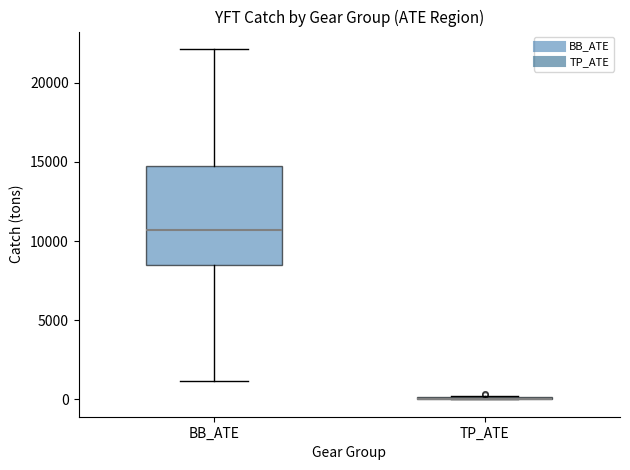

Reading left to right, read every box against the y-axis: the position of its median line, the range the box covers, and the ends of its whiskers. The values are not printed on the chart, so give them approximately, as read against the axis.

BB_ATE: median 10500, box 8500 to 15000, whiskers 1000 to 22000
TP_ATE: box collapsed to a line at 0, whiskers 0 to 0